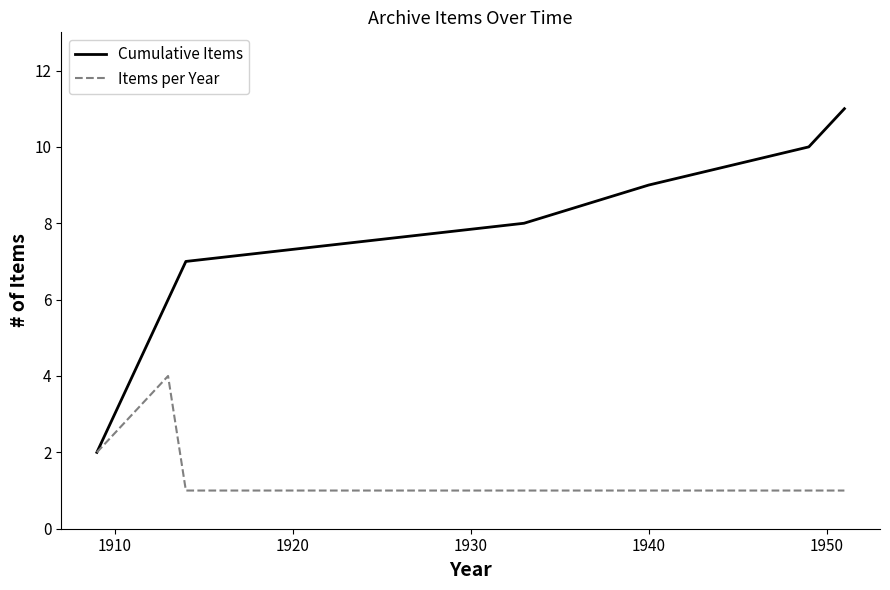

What is the highest value of the Items per Year series?

4